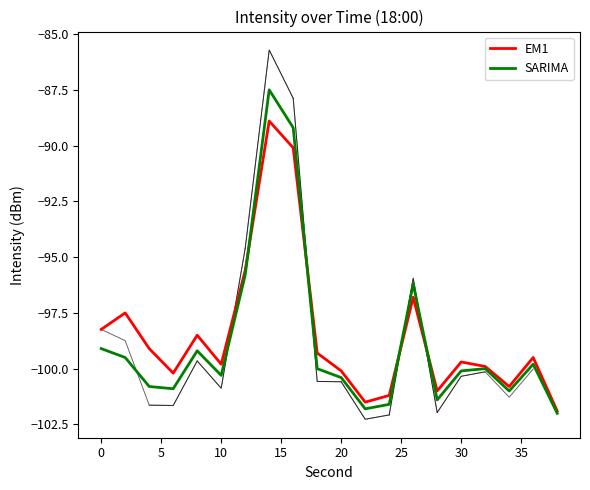

List the series in order of their peak value, highest first.

SARIMA, EM1